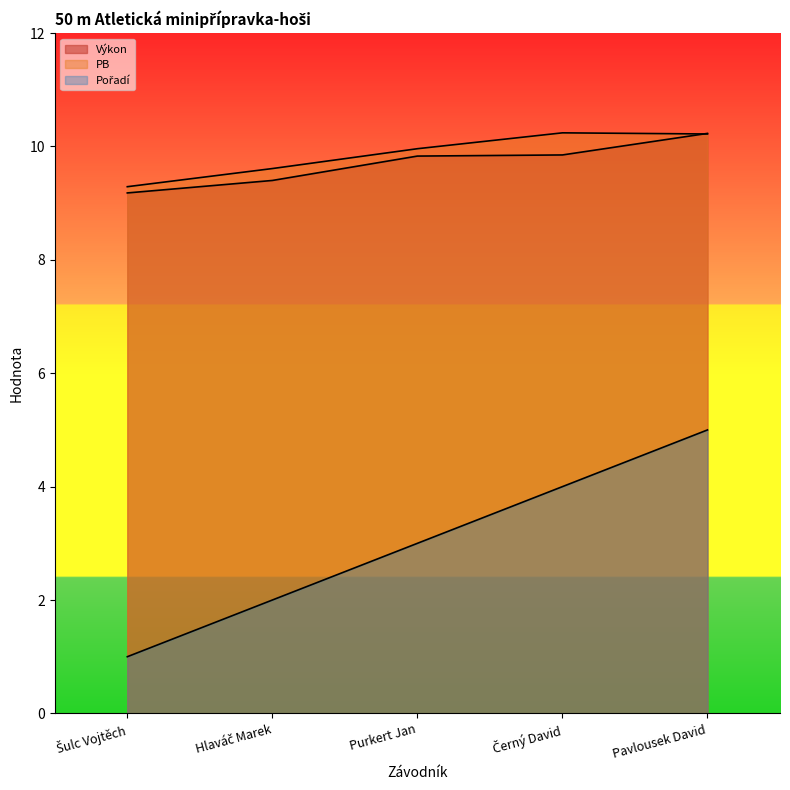

What is the total value across all series at Pavlousek David?

25.5